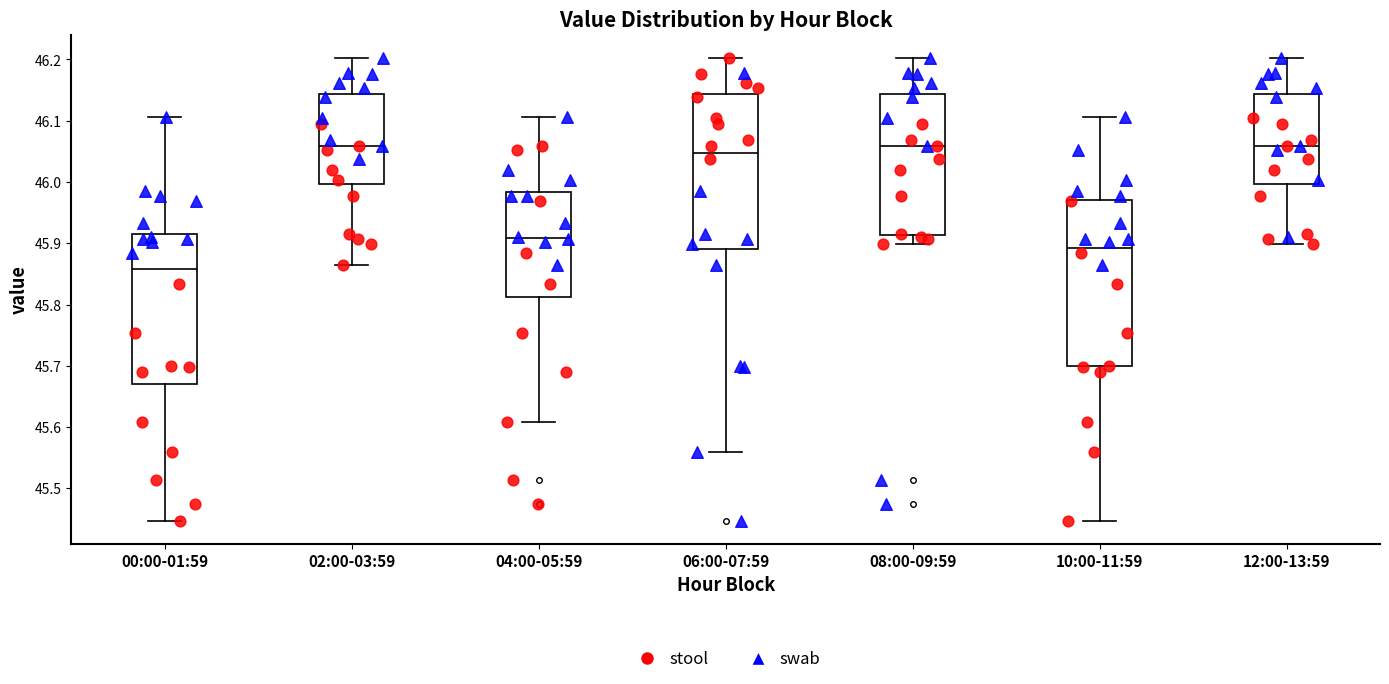

Where does the upper whisker of the box for 10:00-11:59 end on the y-axis? The values are not printed on the chart, so give them approximately, as read against the axis.

46.11